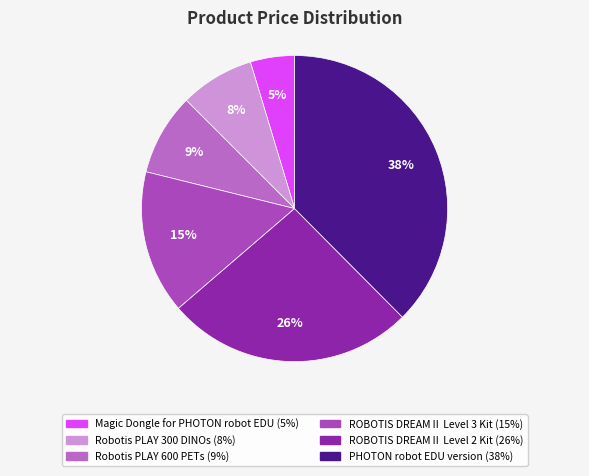

Which slice is the largest?

PHOTON robot EDU version